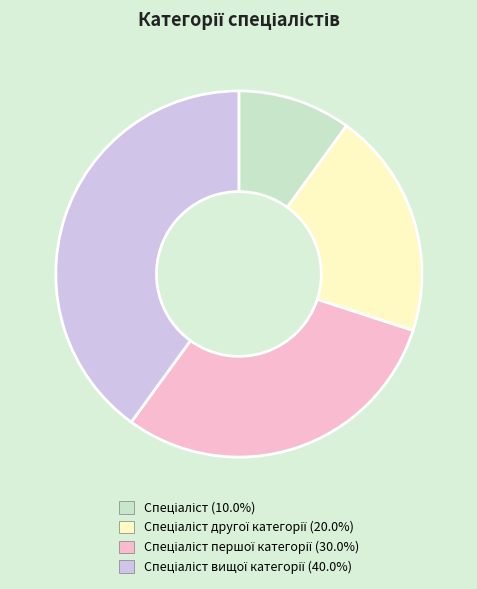

Count the number of slices in the pie.

4